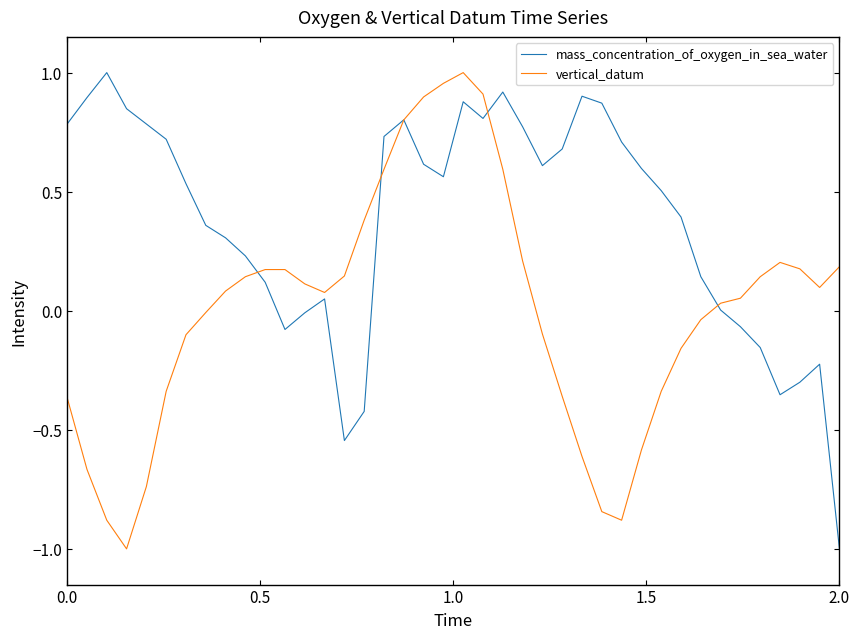

Rank the series by their average value, from highest to lowest.

mass_concentration_of_oxygen_in_sea_water, vertical_datum